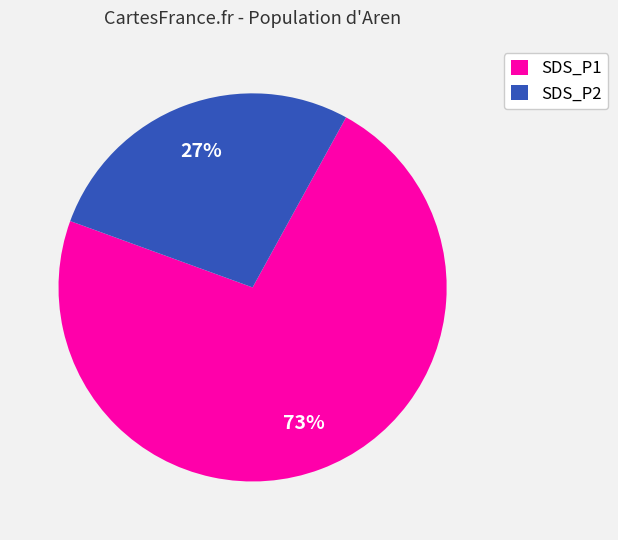

To the nearest percent, what is the average slice percentage?

50%